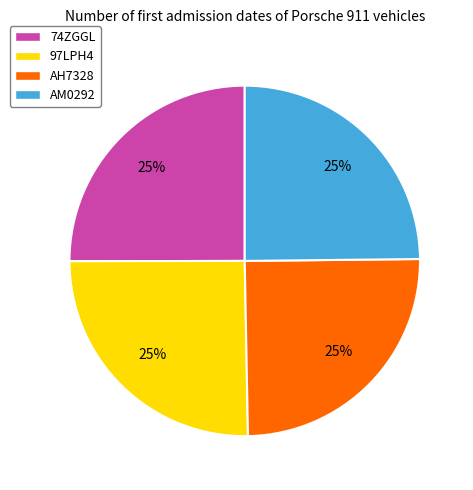

To the nearest percent, what portion does AH7328 represent?

25%